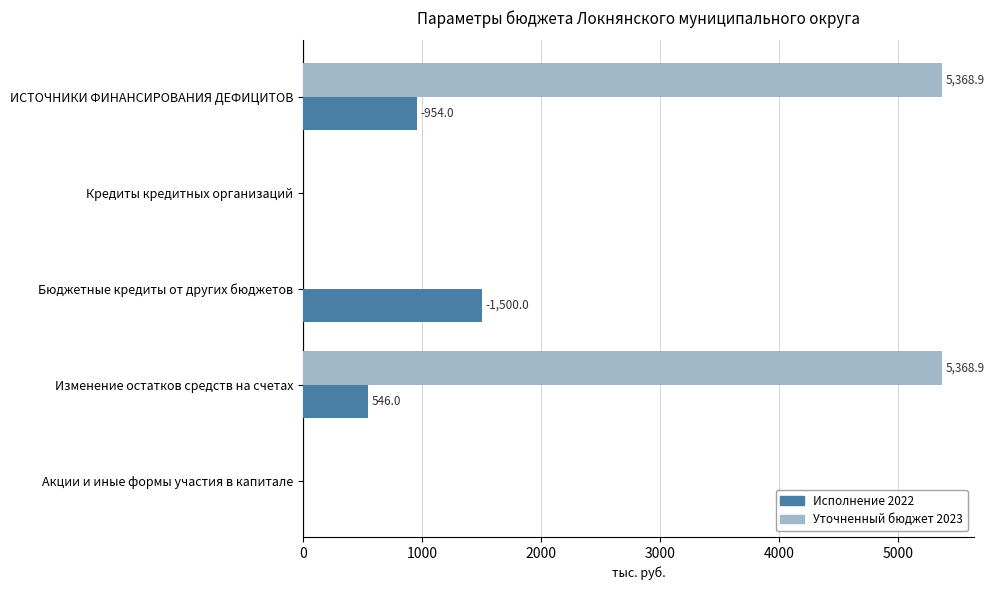

How many values in the Уточненный бюджет 2023 series exceed 0?

2